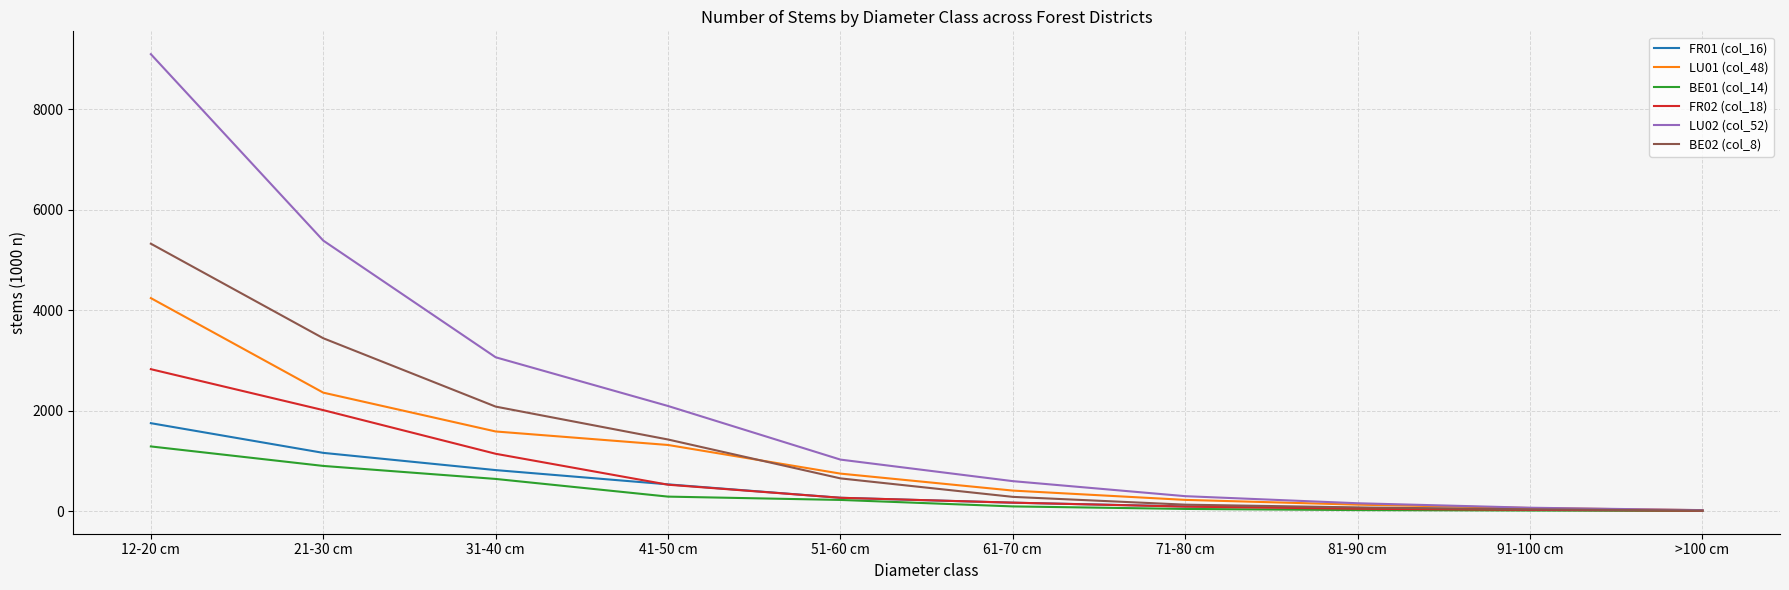

Which series has the largest total across all categories?

LU02 (col_52)